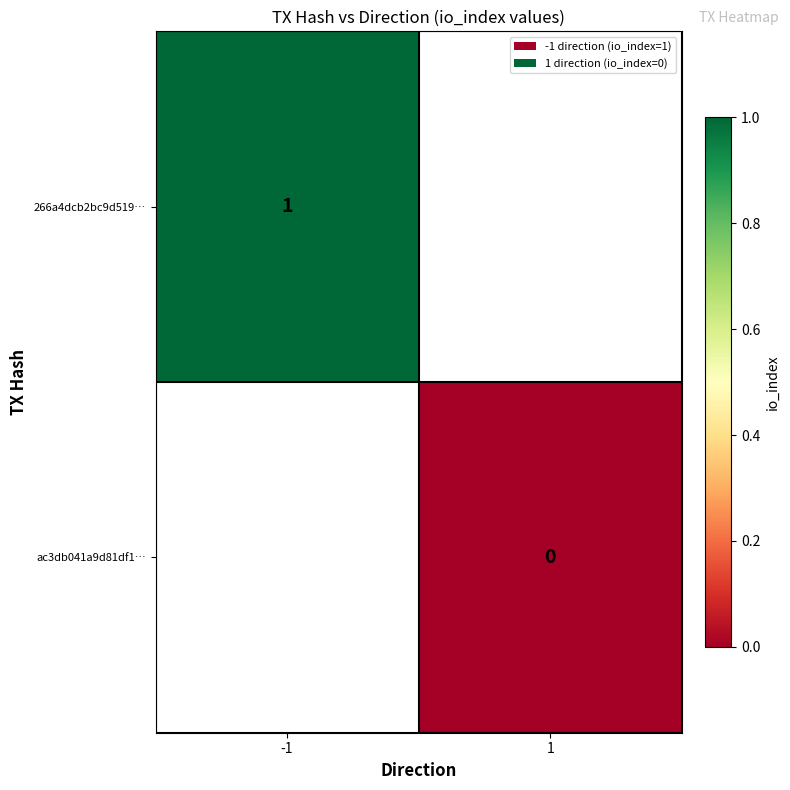

At how many categories does at least one series exceed 0?

1